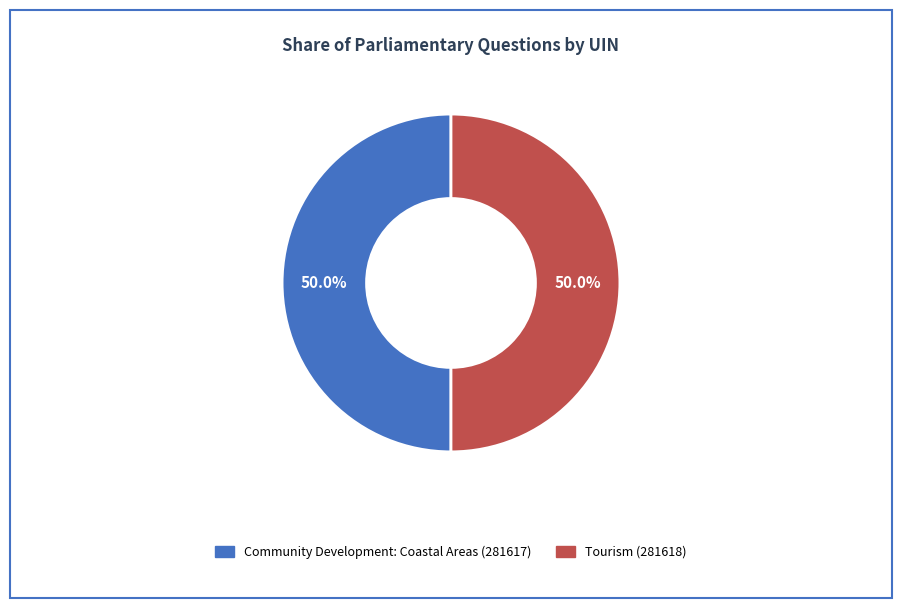

How many segments does this pie chart have?

2